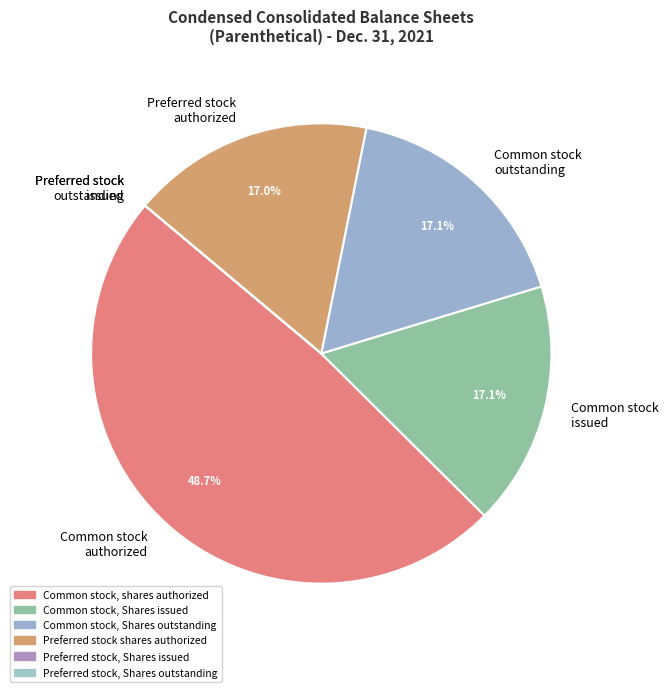

Is it true that Preferred stock, Shares issued is 0% of the pie?

True